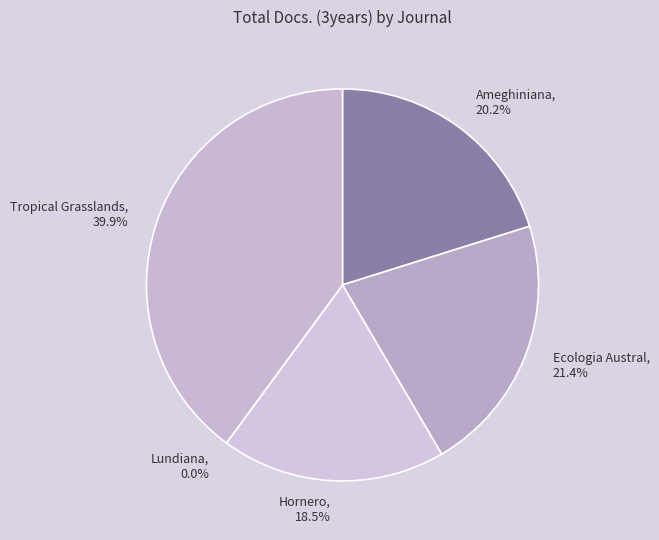

Which slice is the smallest?

Lundiana